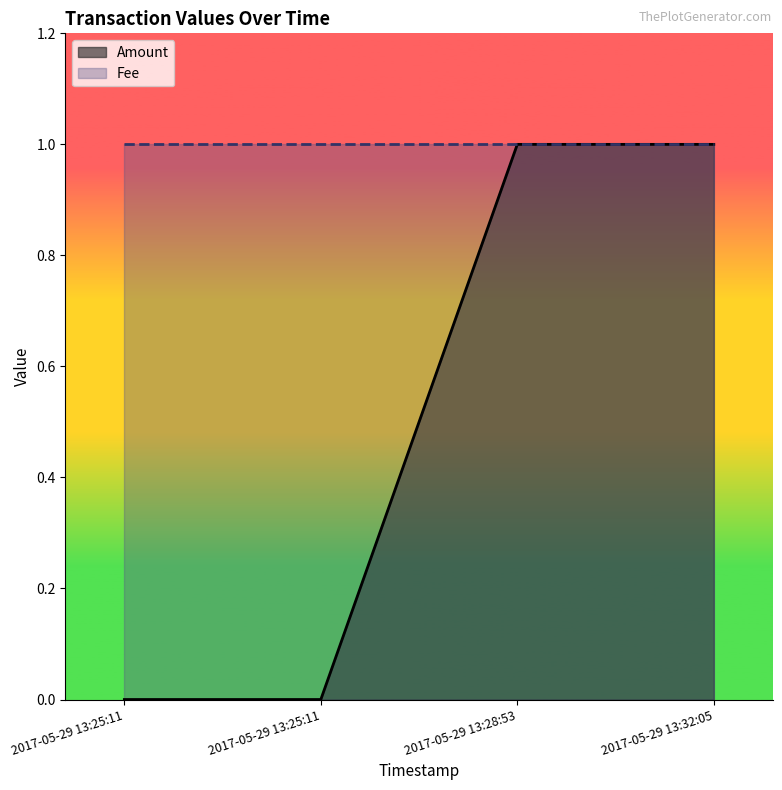

The value at 2017-05-29 13:25:11 is -1. True or false?

False